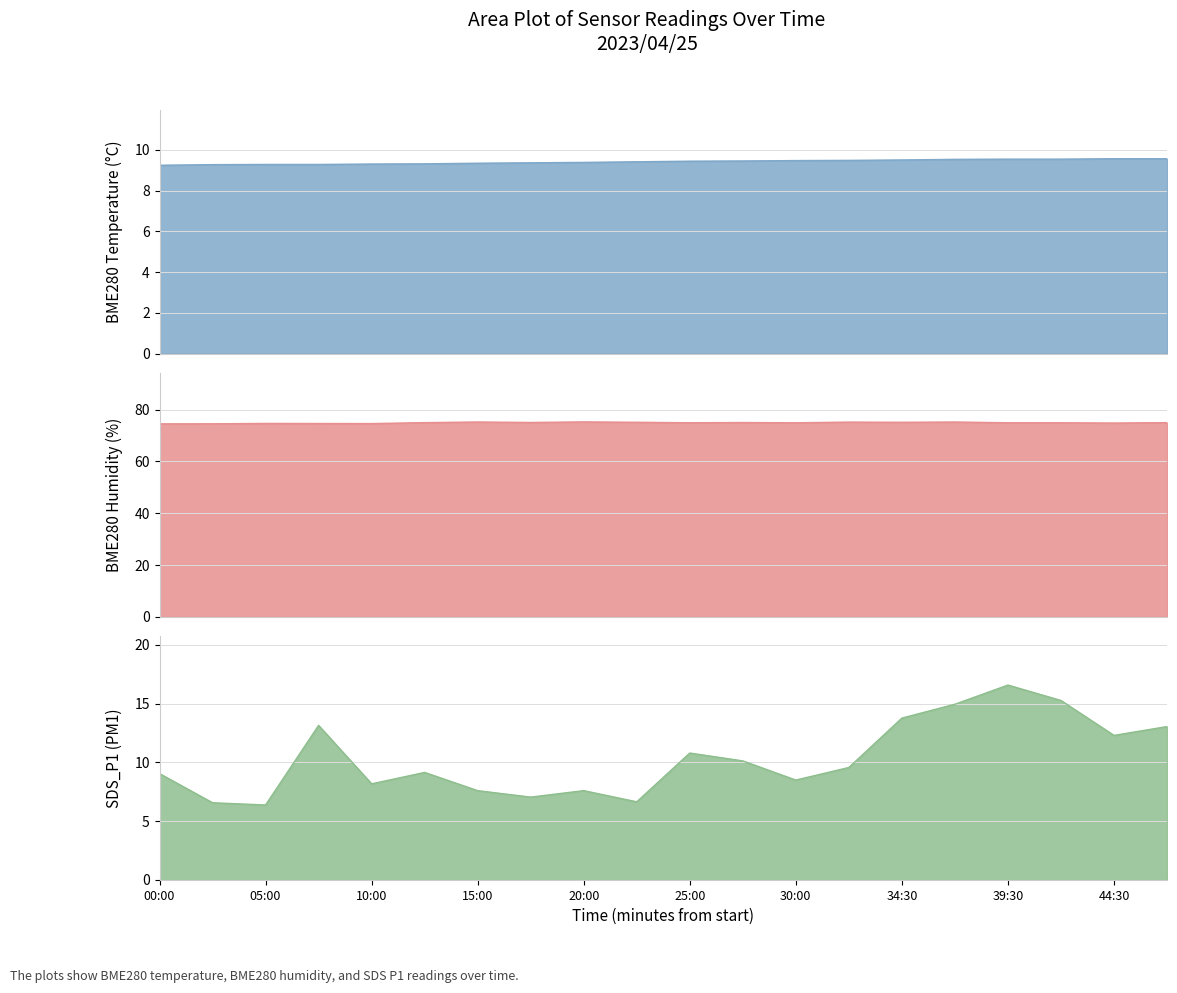

True or false: BME280_humidity has a value of 75.0 at 47:00.

True